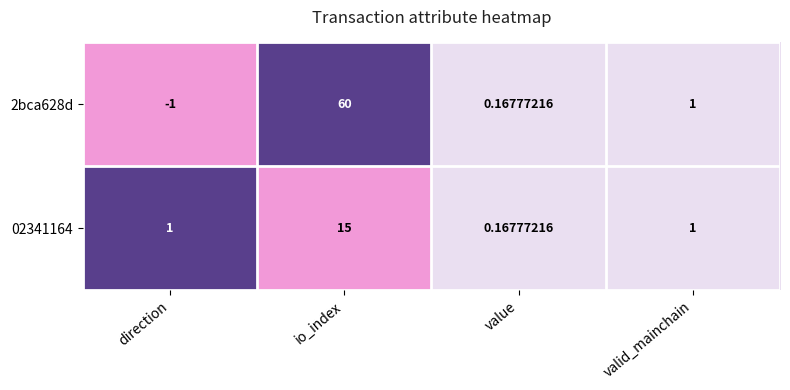

At how many categories does at least one series exceed 0?

4